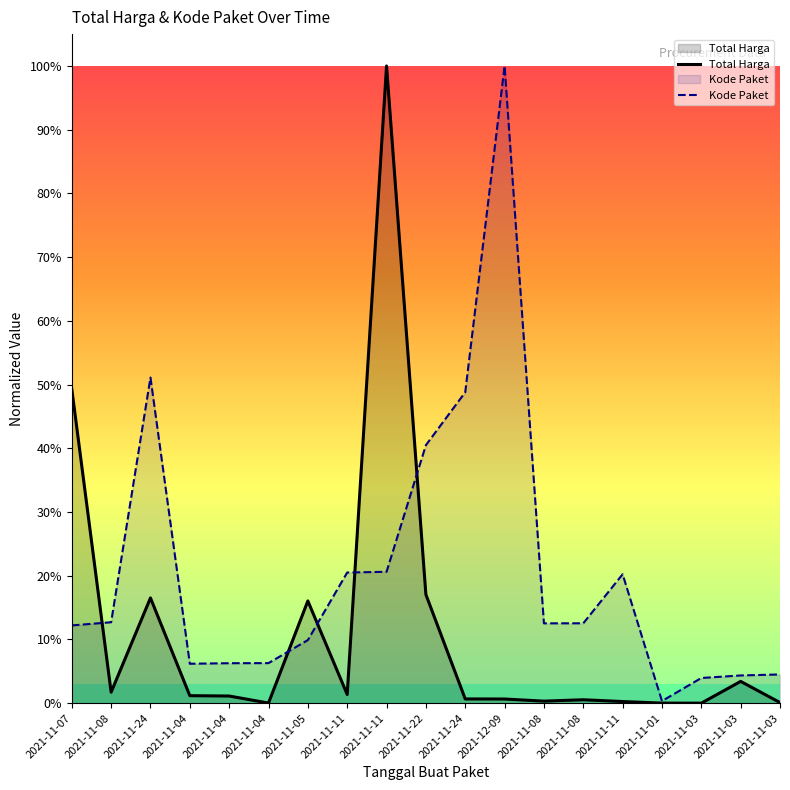

Which series has the largest total across all categories?

Kode Paket